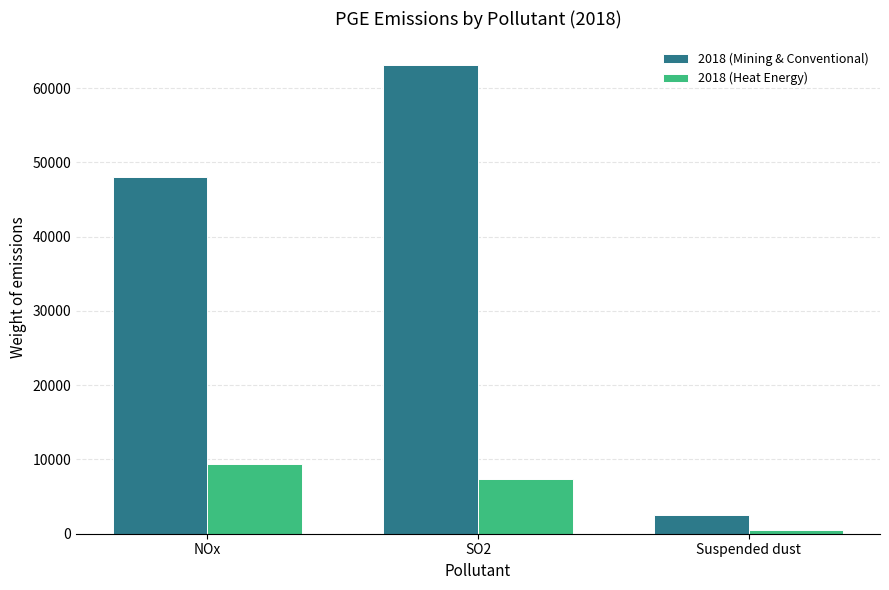

How many values in the 2018 (Mining & Conventional) series are below 47966?

1